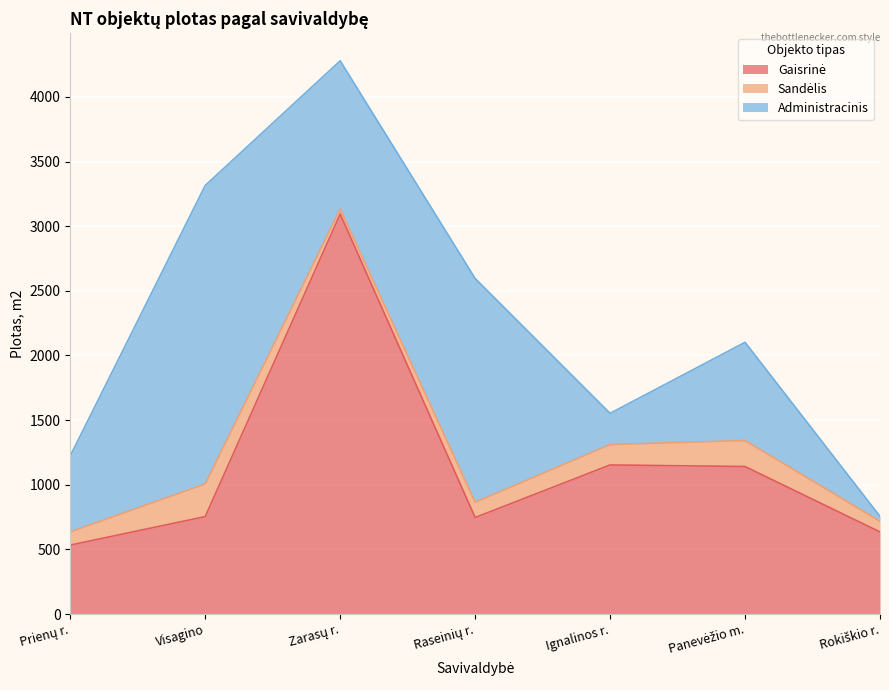

Is it true that Gaisrinė equals 746.6 at Raseinių r.?

True